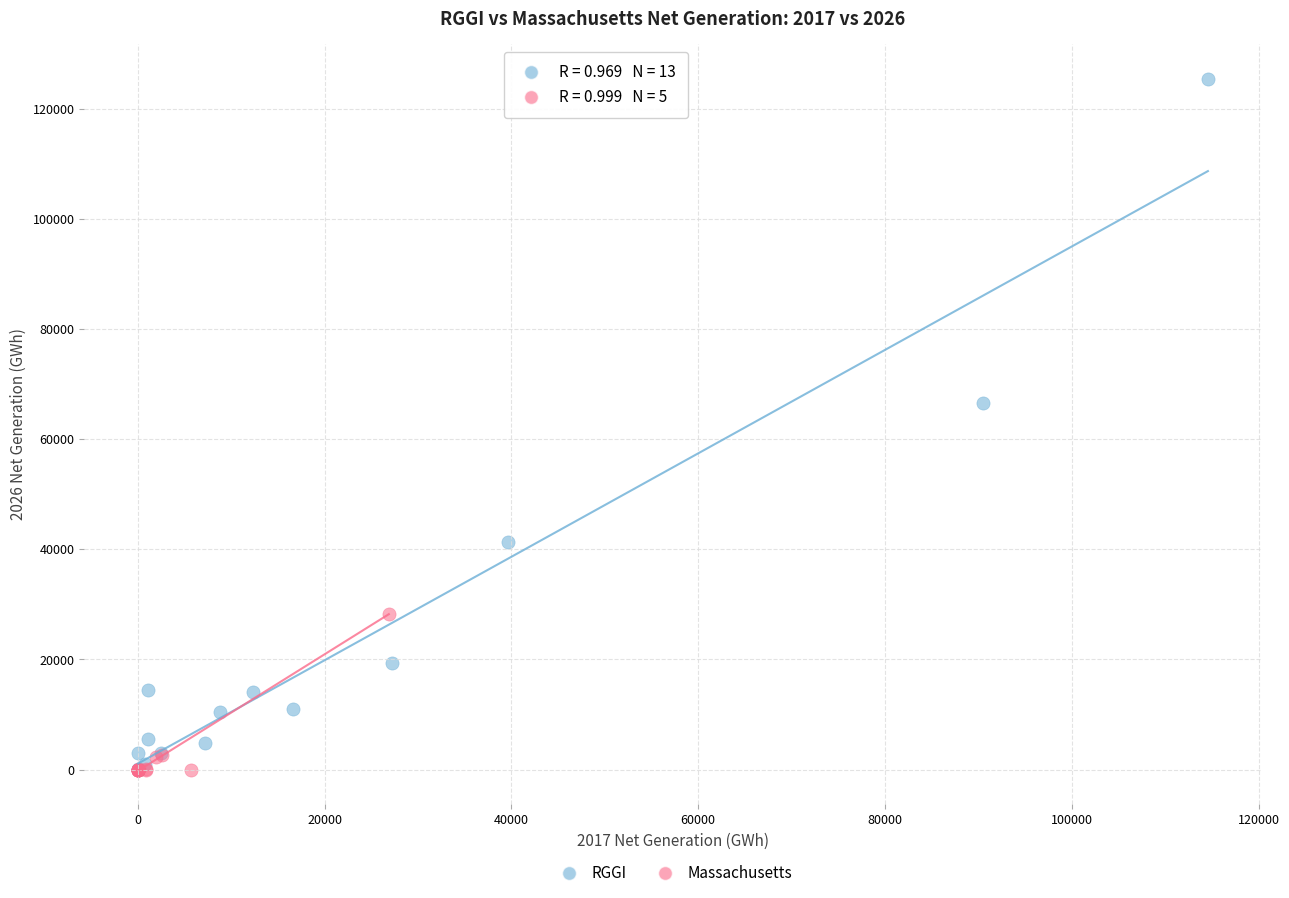

Which series contains the highest Y value?

RGGI